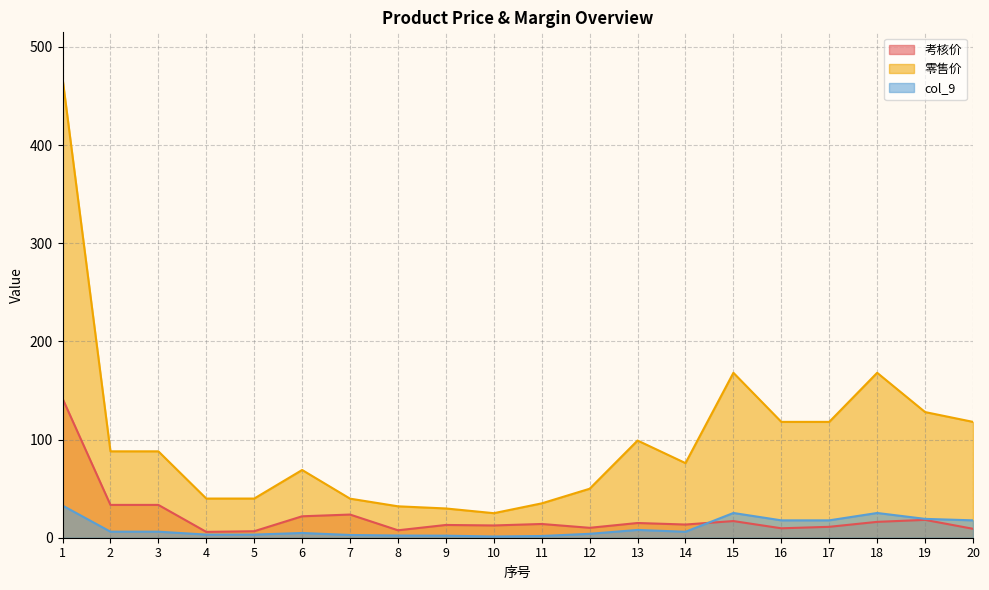

What is the average value of the col_9 series?

10.4